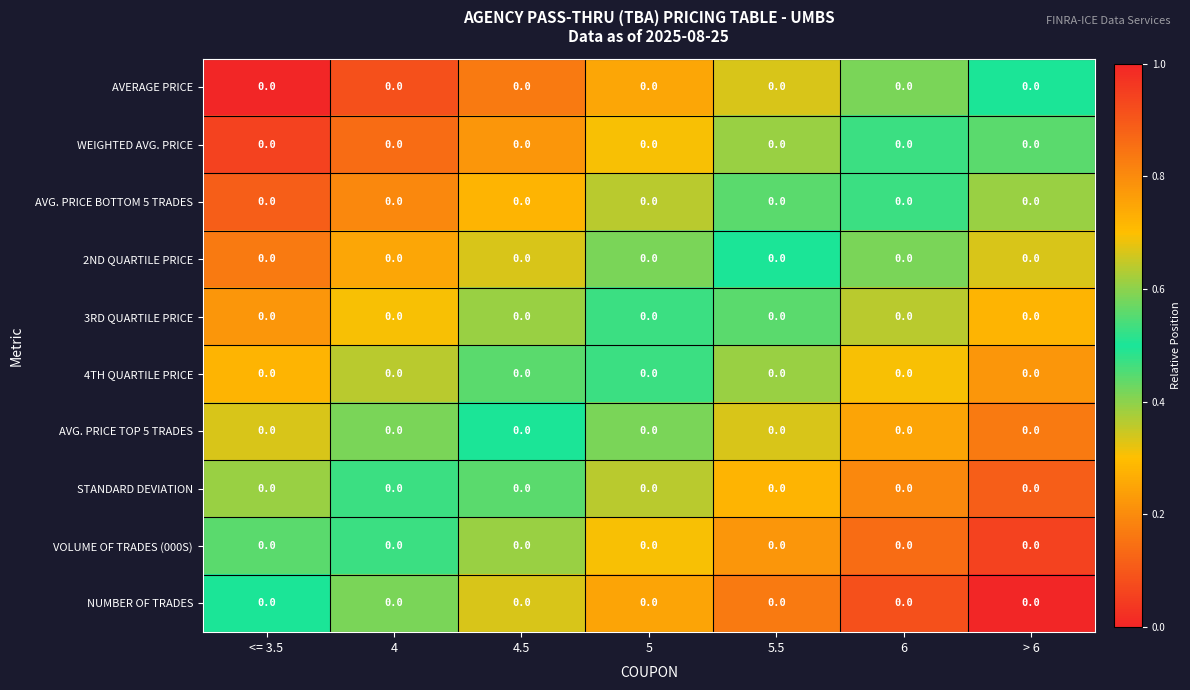

Reading right to left, what are all the values shown in this chart?

AVERAGE PRICE: > 6=0.0	6=0.0	5.5=0.0	5=0.0	4.5=0.0	4=0.0	<= 3.5=0.0
WEIGHTED AVG. PRICE: > 6=0.0	6=0.0	5.5=0.0	5=0.0	4.5=0.0	4=0.0	<= 3.5=0.0
AVG. PRICE BOTTOM 5 TRADES: > 6=0.0	6=0.0	5.5=0.0	5=0.0	4.5=0.0	4=0.0	<= 3.5=0.0
2ND QUARTILE PRICE: > 6=0.0	6=0.0	5.5=0.0	5=0.0	4.5=0.0	4=0.0	<= 3.5=0.0
3RD QUARTILE PRICE: > 6=0.0	6=0.0	5.5=0.0	5=0.0	4.5=0.0	4=0.0	<= 3.5=0.0
4TH QUARTILE PRICE: > 6=0.0	6=0.0	5.5=0.0	5=0.0	4.5=0.0	4=0.0	<= 3.5=0.0
AVG. PRICE TOP 5 TRADES: > 6=0.0	6=0.0	5.5=0.0	5=0.0	4.5=0.0	4=0.0	<= 3.5=0.0
STANDARD DEVIATION: > 6=0.0	6=0.0	5.5=0.0	5=0.0	4.5=0.0	4=0.0	<= 3.5=0.0
VOLUME OF TRADES (000S): > 6=0.0	6=0.0	5.5=0.0	5=0.0	4.5=0.0	4=0.0	<= 3.5=0.0
NUMBER OF TRADES: > 6=0.0	6=0.0	5.5=0.0	5=0.0	4.5=0.0	4=0.0	<= 3.5=0.0